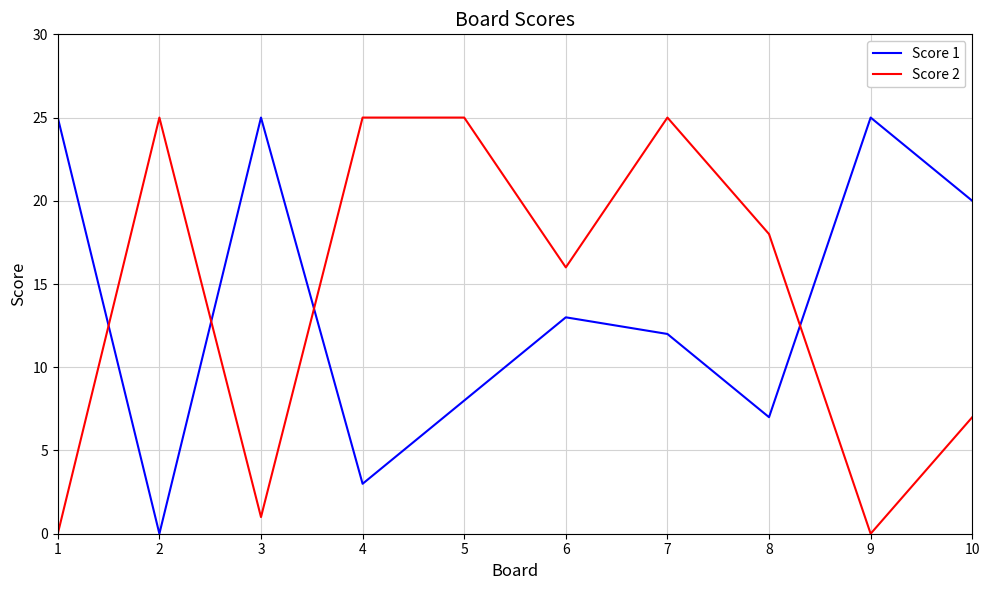

Is the value of Score 2 at 9 greater than the value of Score 1 at 4?

No